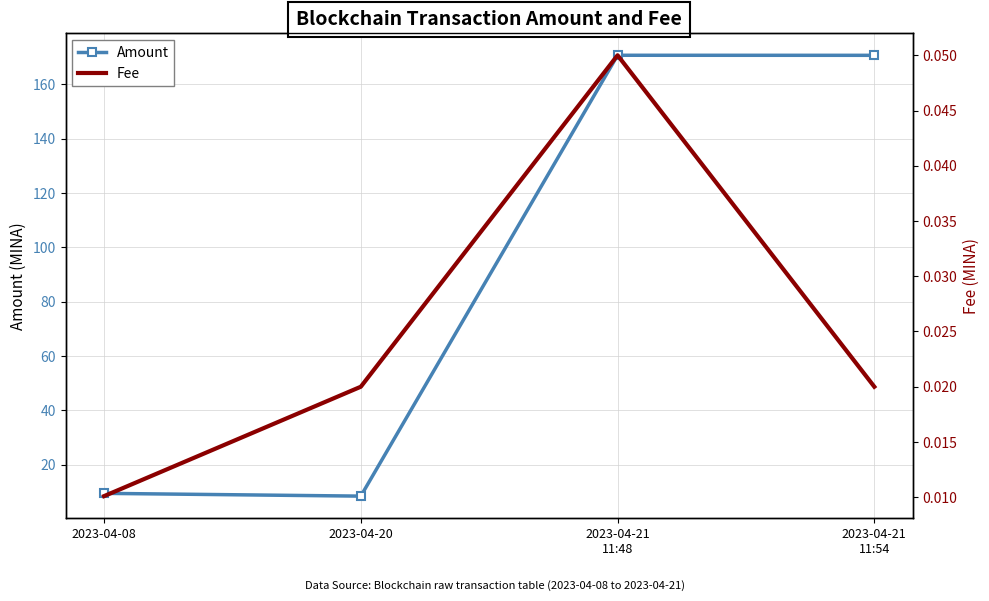

Which series changed the most between 2023-04-08 and 2023-04-20?

Amount